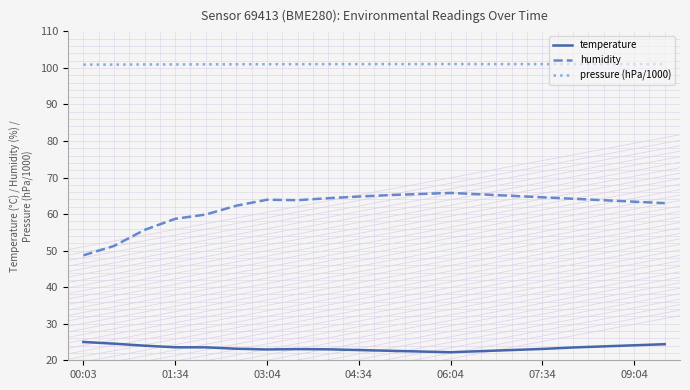

What is the average value of the temperature series?

23.4